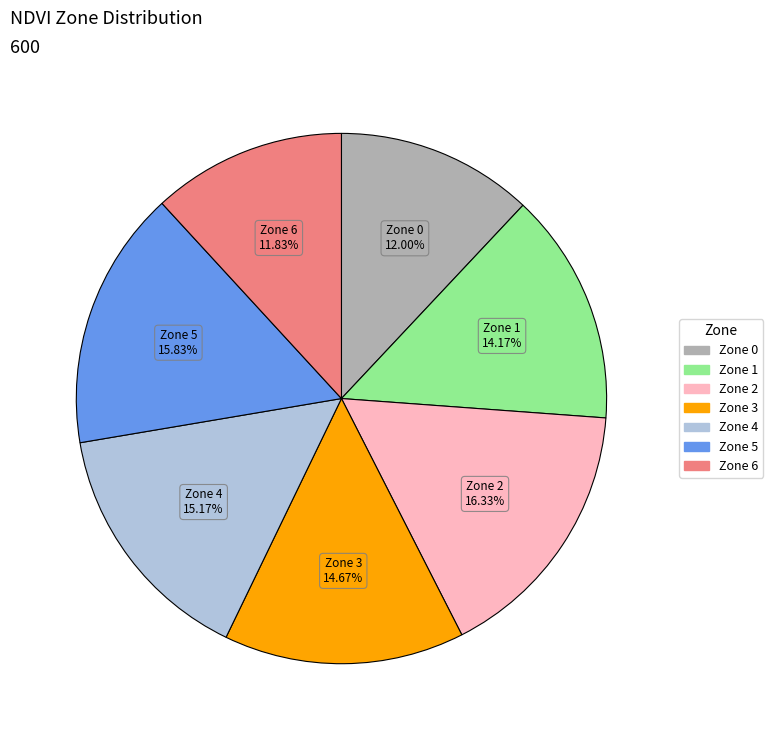

What portion of the pie excludes Zone 1?

85.8%